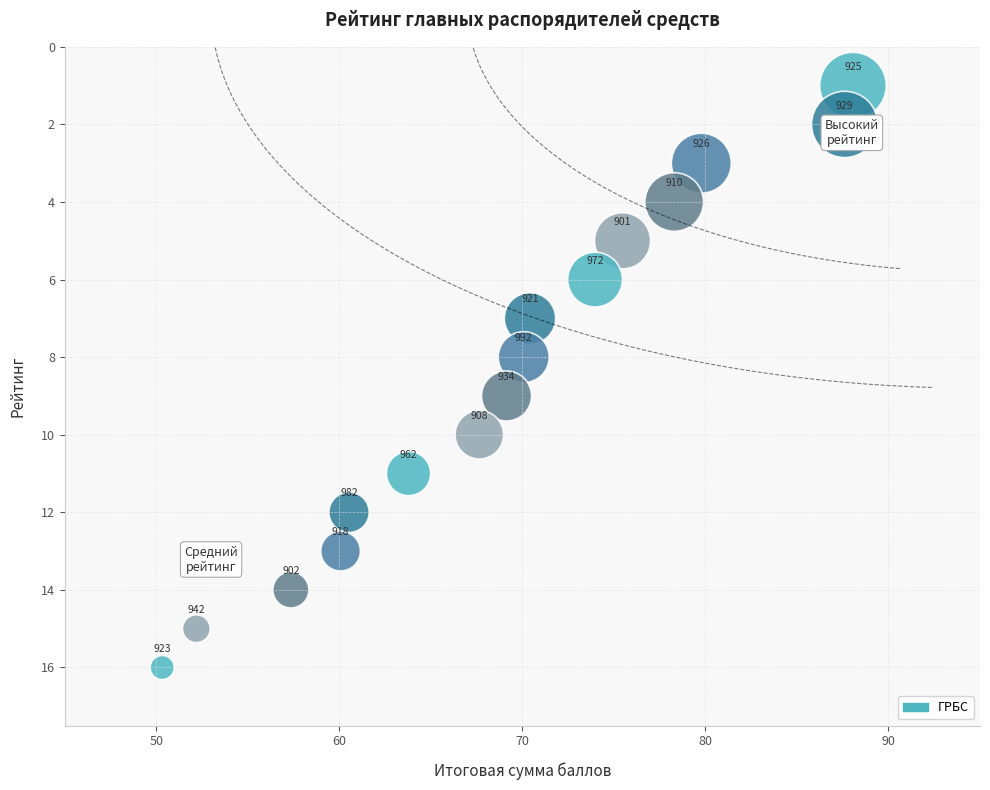

What Y value in the scatter plot is closest to 8?

8